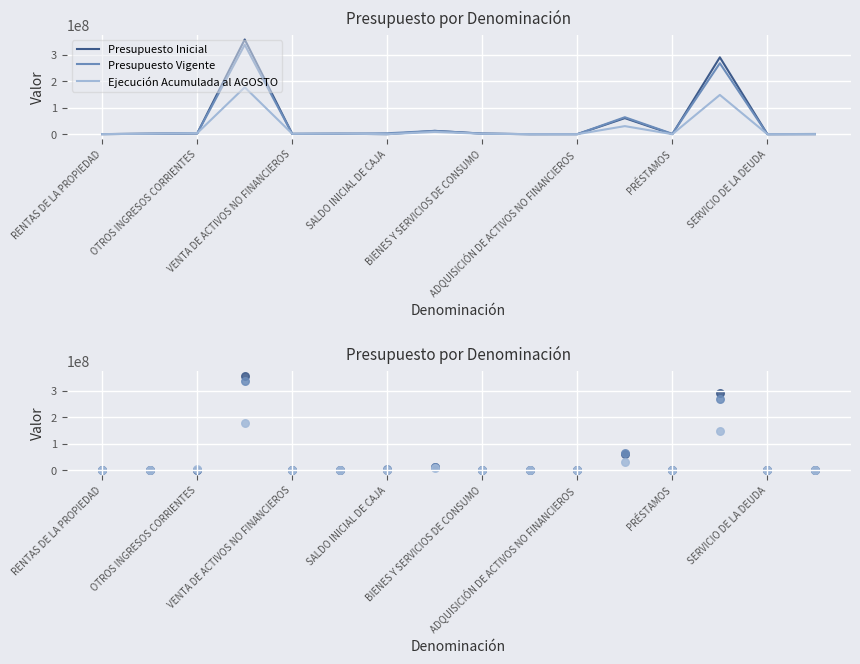

Which series contains the highest Y value?

Presupuesto Inicial